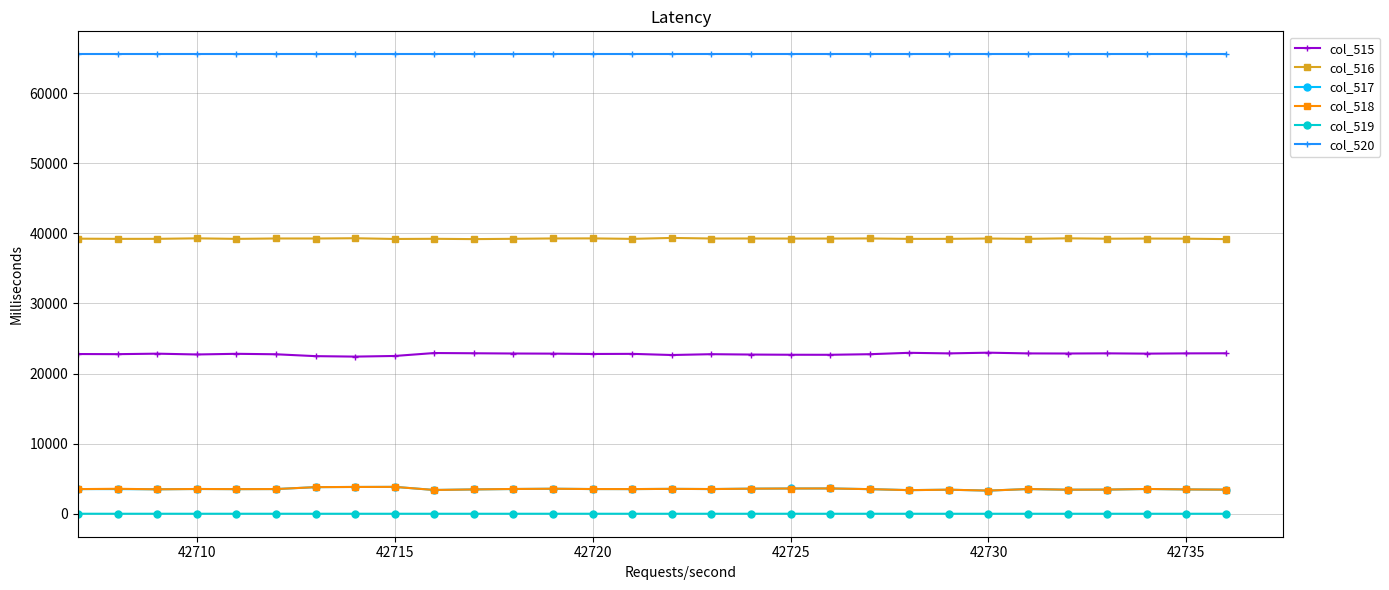

True or false: col_520 and col_518 intersect in this chart.

False